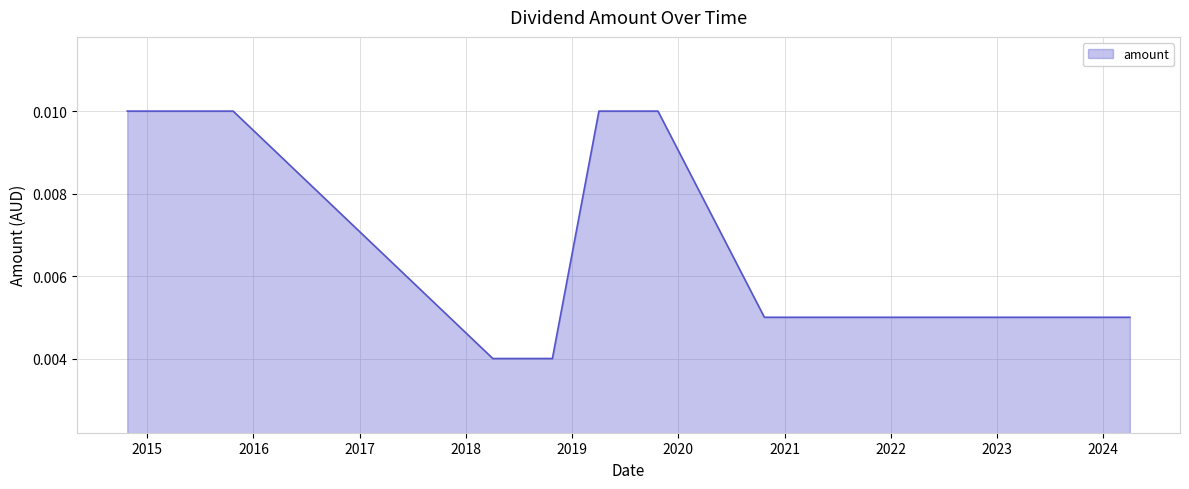

Where is the data nearest to the value 0?

2018-10-25